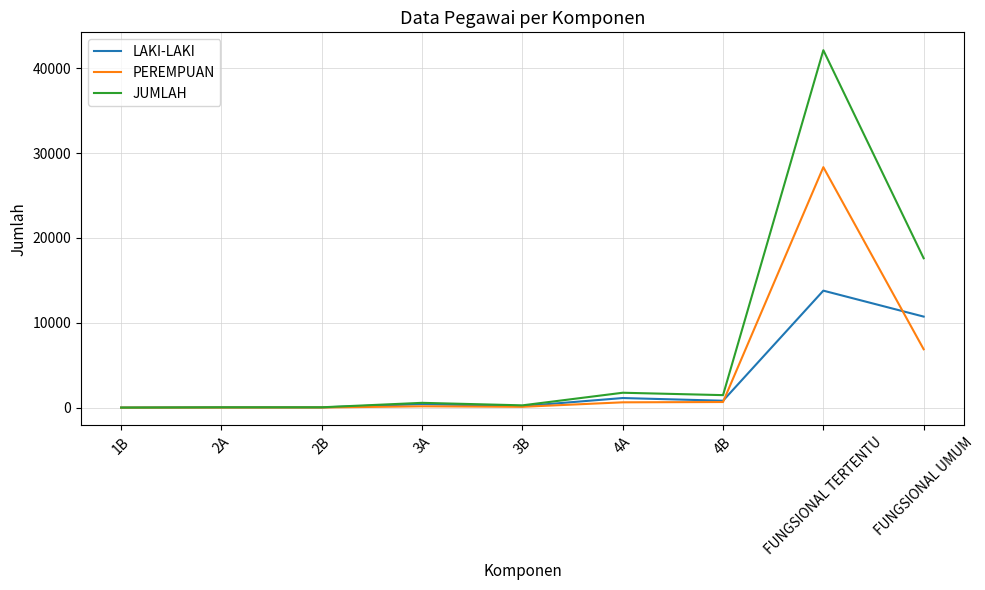

Which series changed the most between 4A and FUNGSIONAL TERTENTU?

JUMLAH